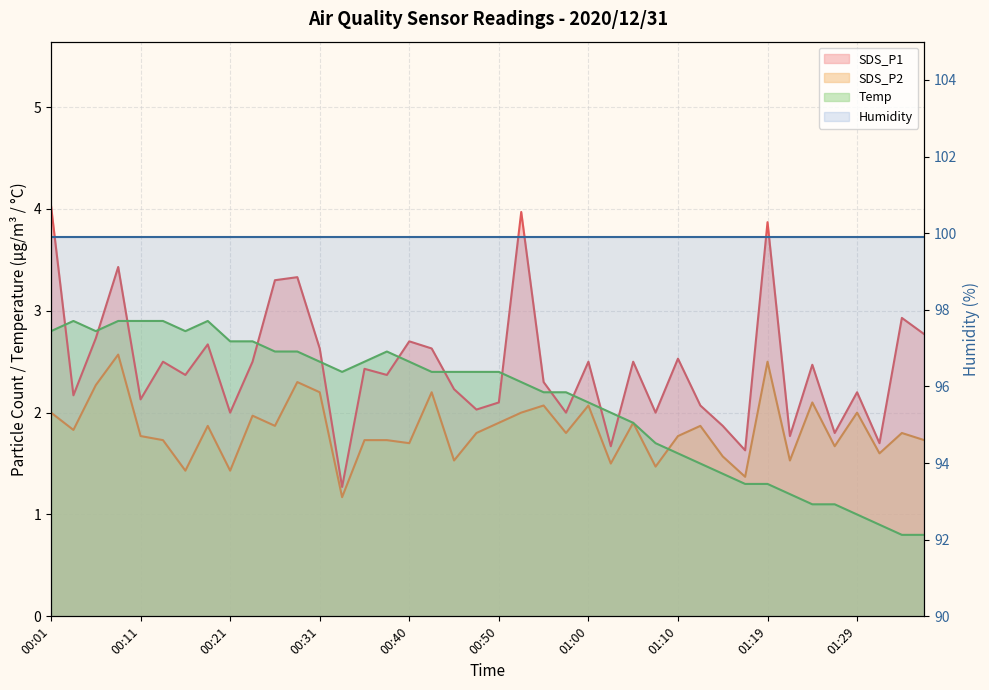

Which category has the lowest value in the Temp series?

01:34